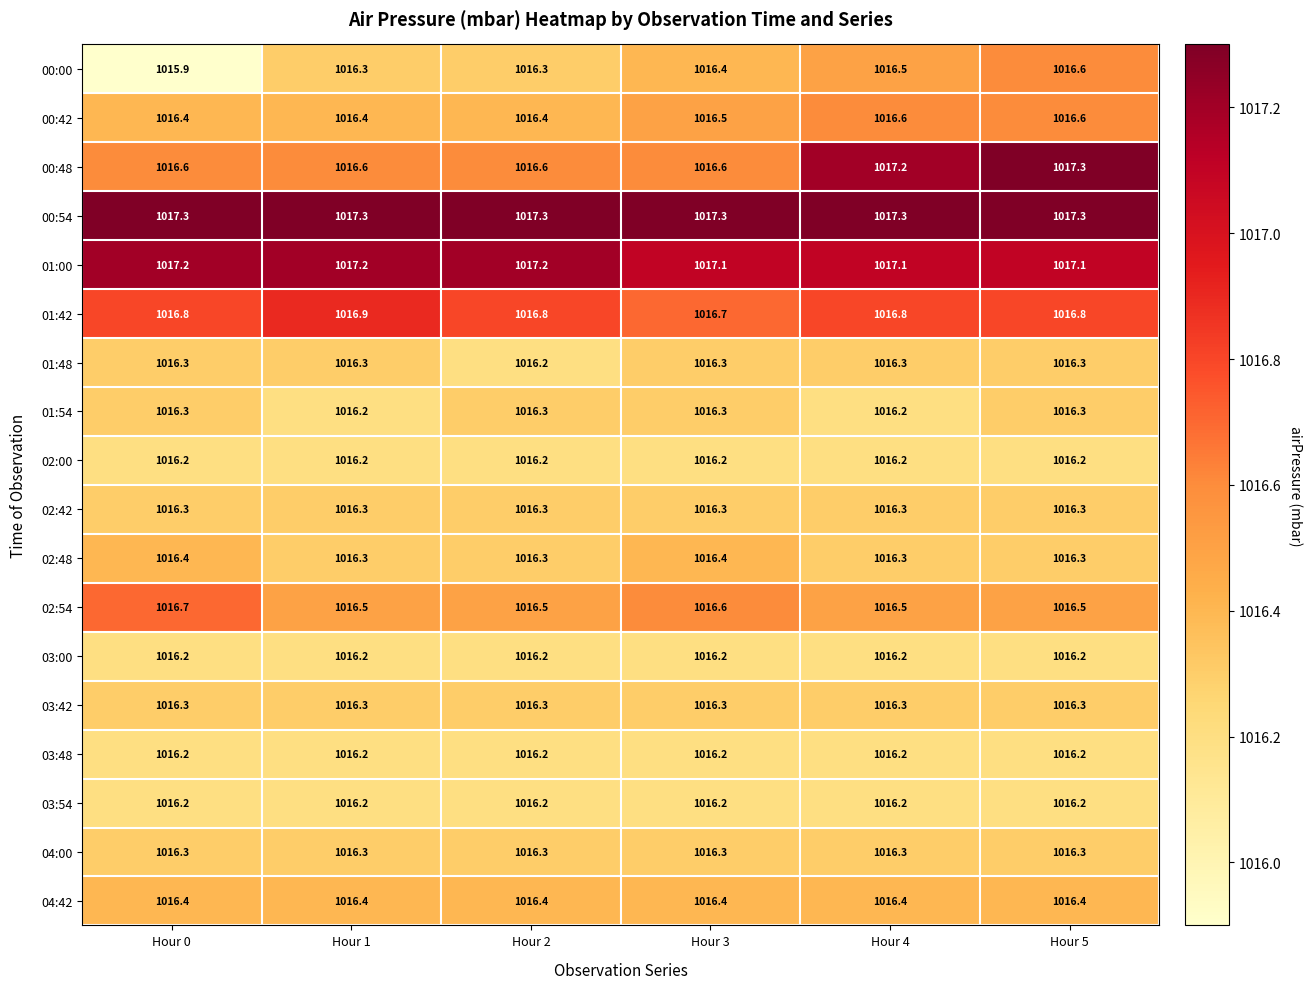

What is the sum of all 03:42 values?

6097.8